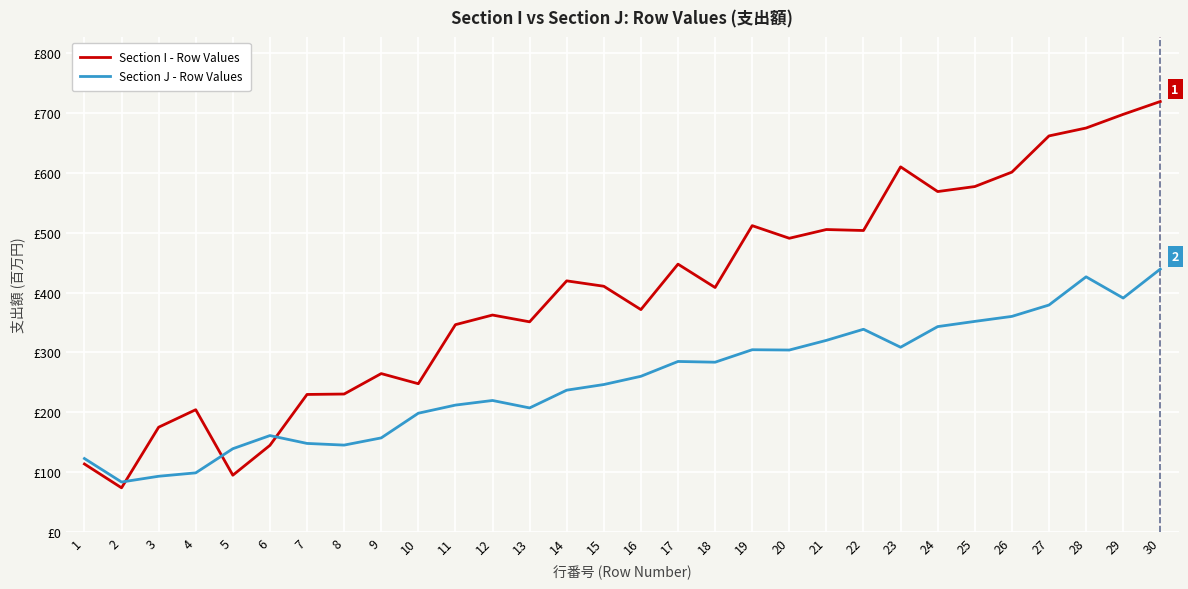

At which label does Section J - Row Values first exceed 260?

16